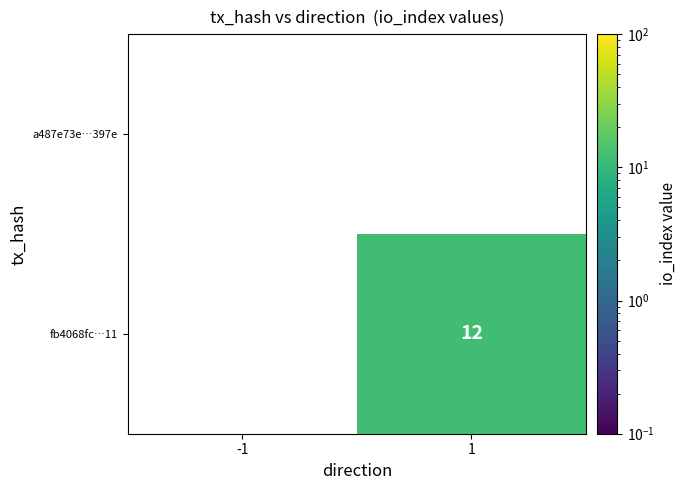

Which category has the highest value across all series?

1